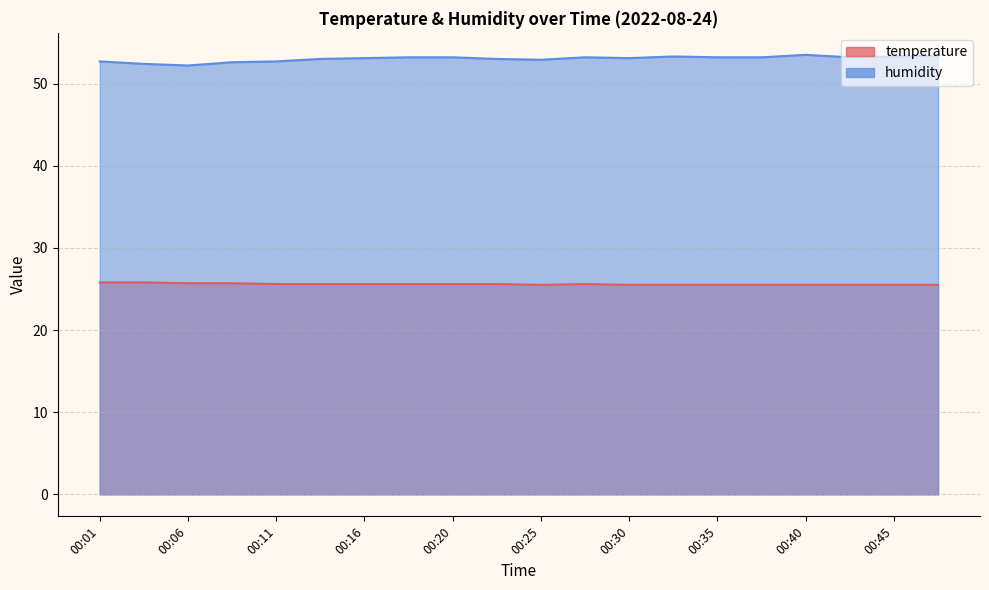

What is the sum of all temperature values?

511.7